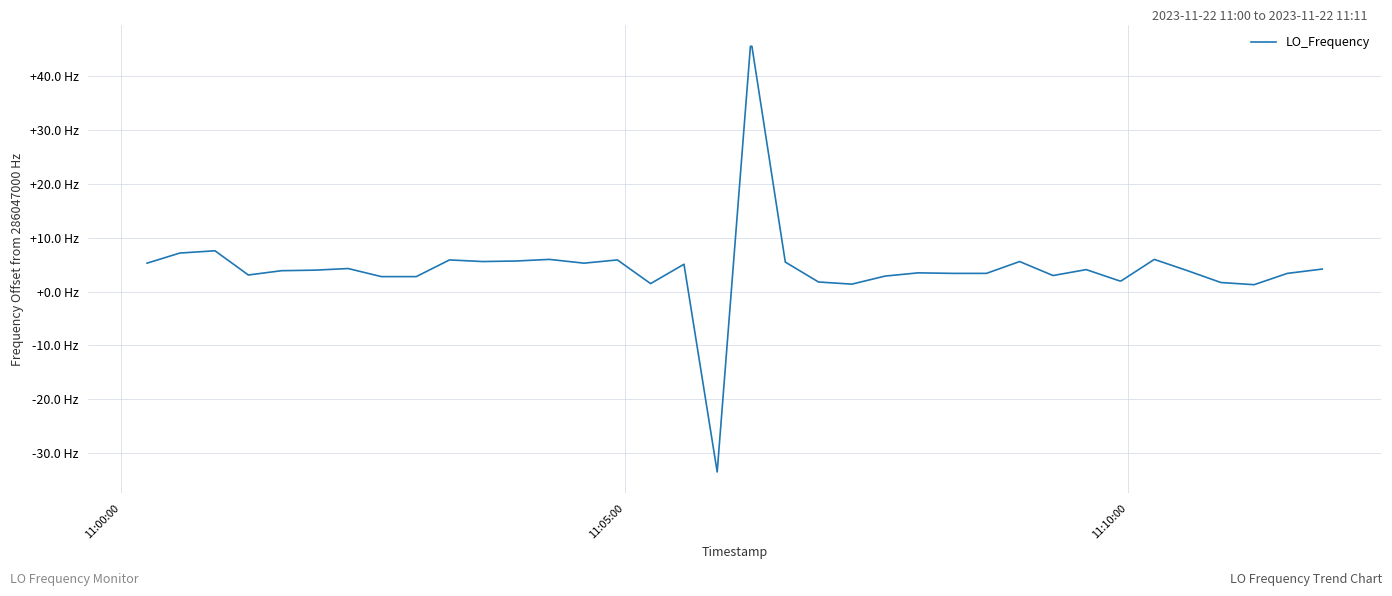

What is the minimum value shown in the chart?

-33.5